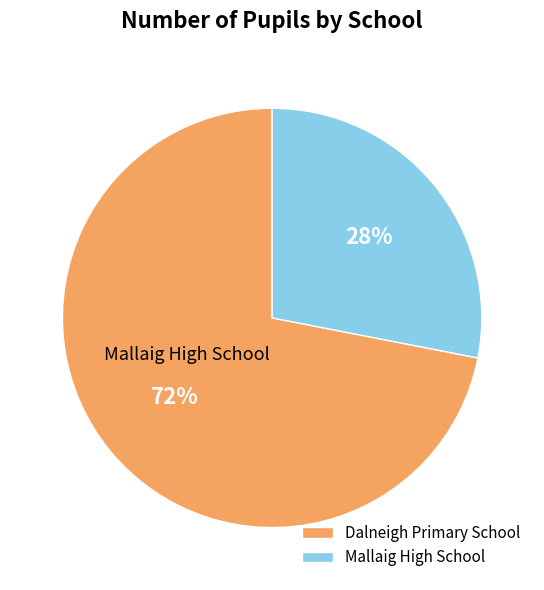

What is the ratio of the value at Mallaig High School to the value at Dalneigh Primary School?

0.4